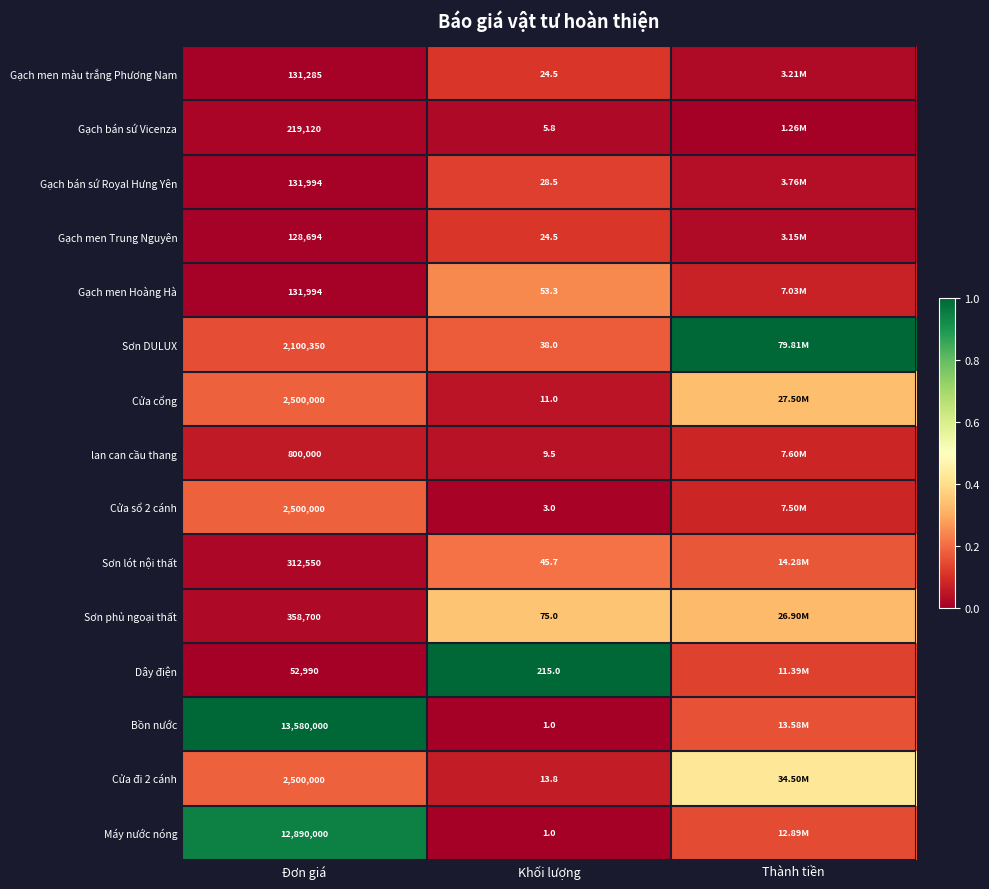

At how many categories does at least one series exceed 0?

3